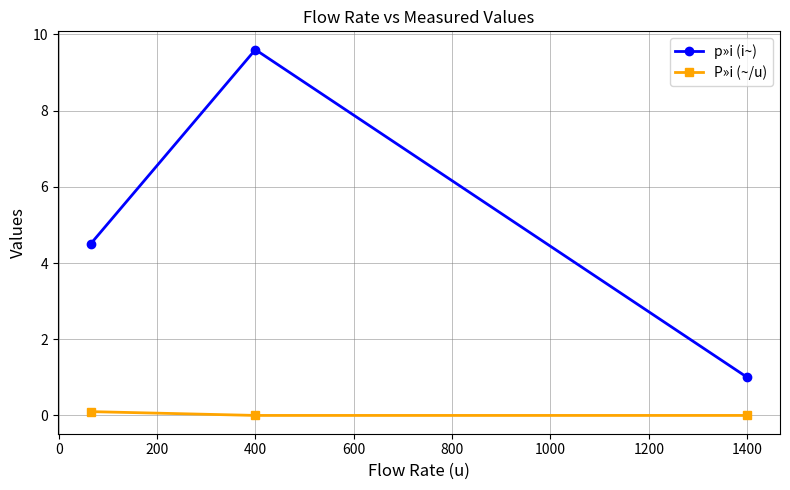

Which series has the largest total across all categories?

p»i (i~)